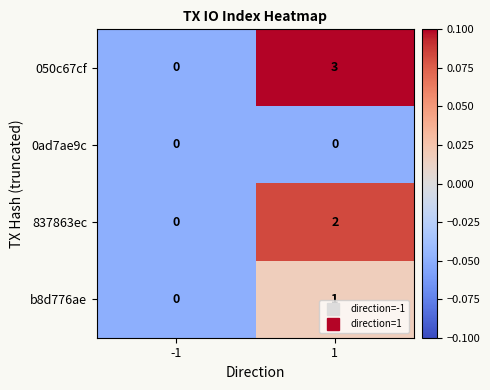

Which series has the largest total across all categories?

050c67cf